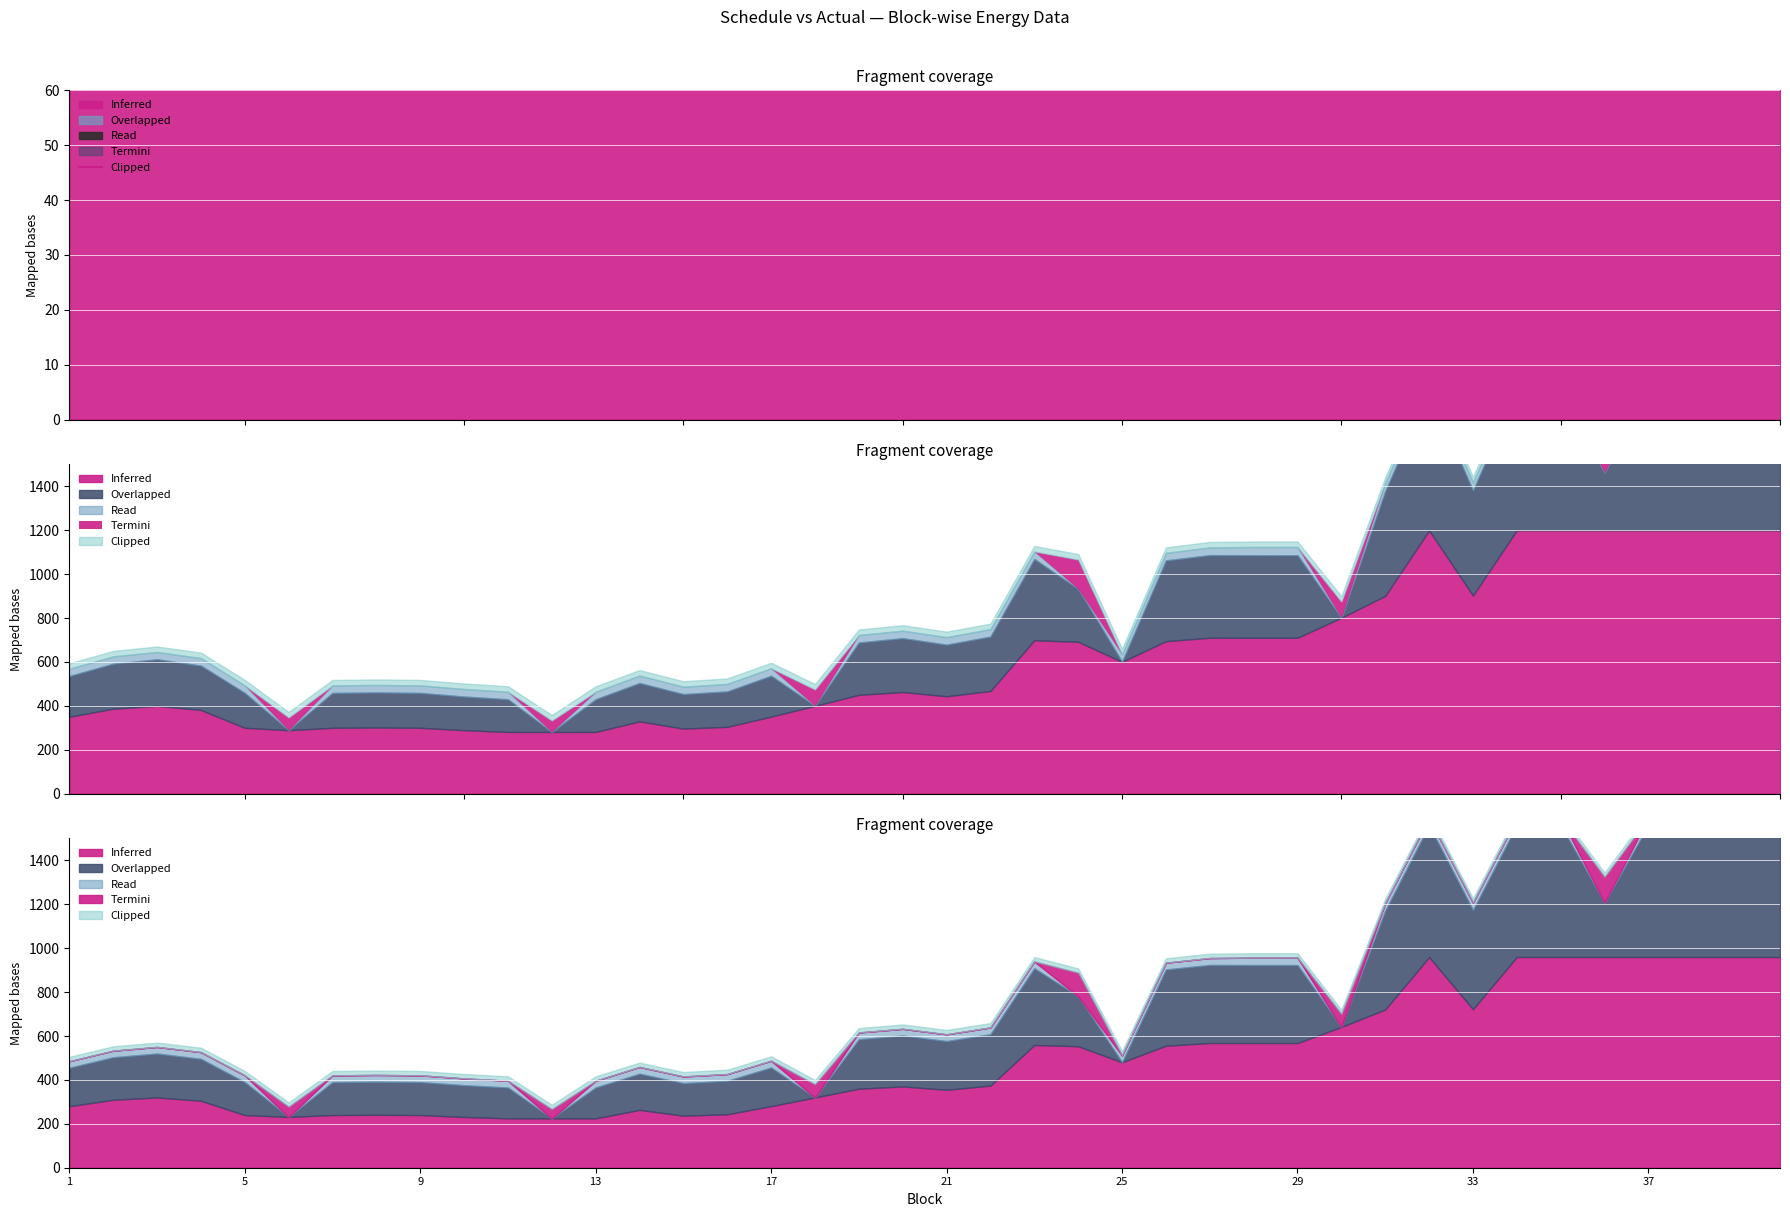

How many values exceed 326?

34